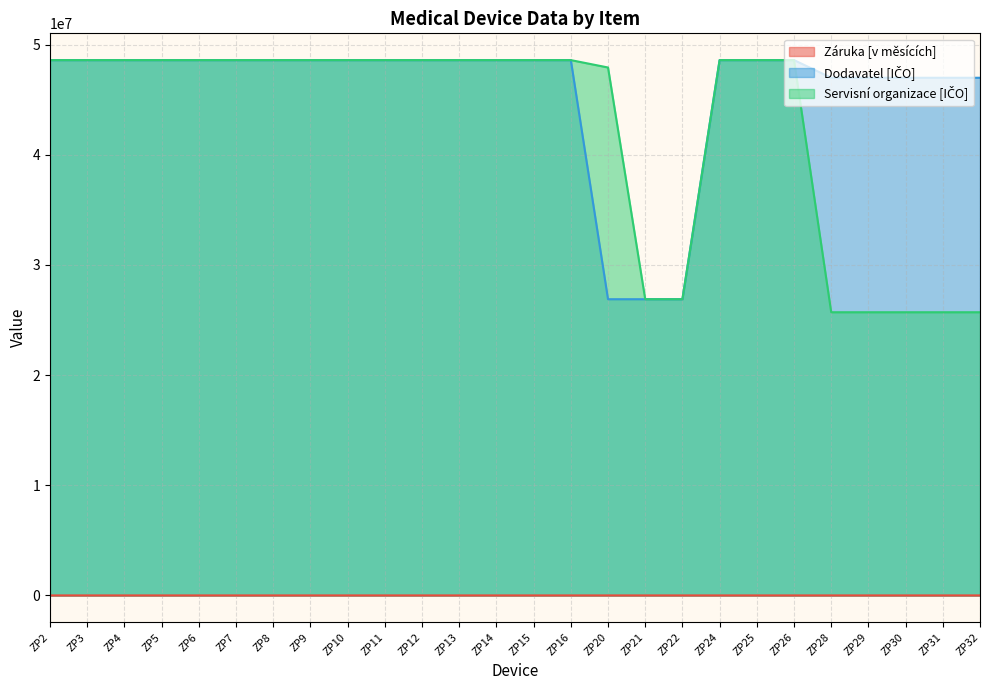

At ZP2, list the series in order from largest to smallest.

Dodavatel [IČO], Servisní organizace [IČO], Záruka [v měsících]